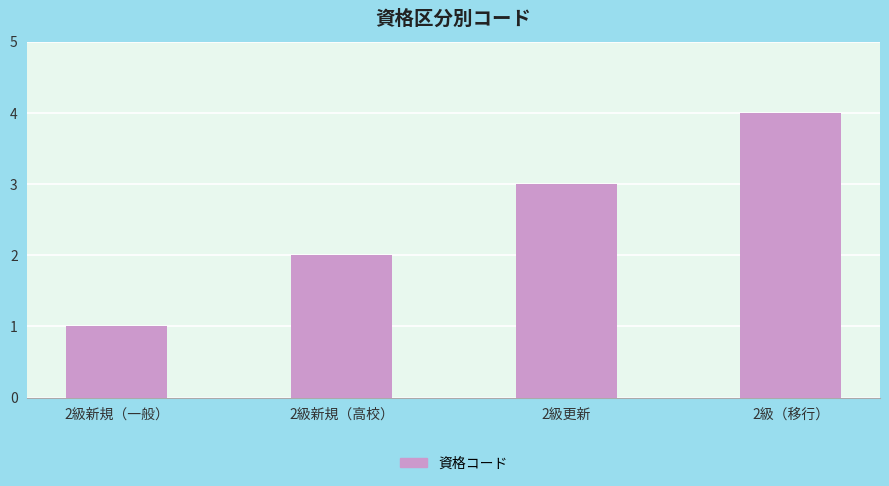

Count the number of categories in the chart.

4